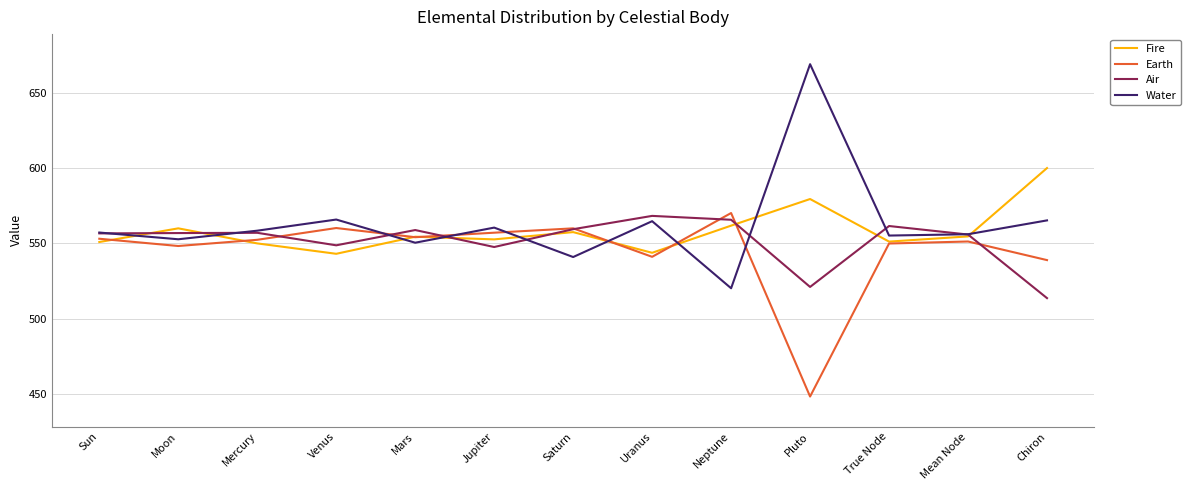

How many times do Water and Fire cross each other?

9